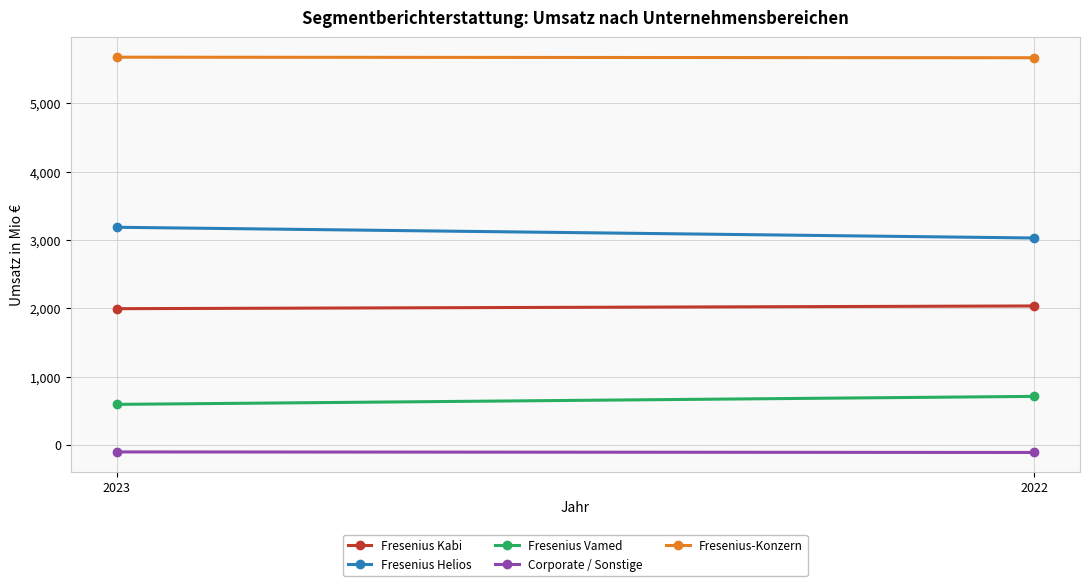

What is the minimum value shown in the chart?

-109